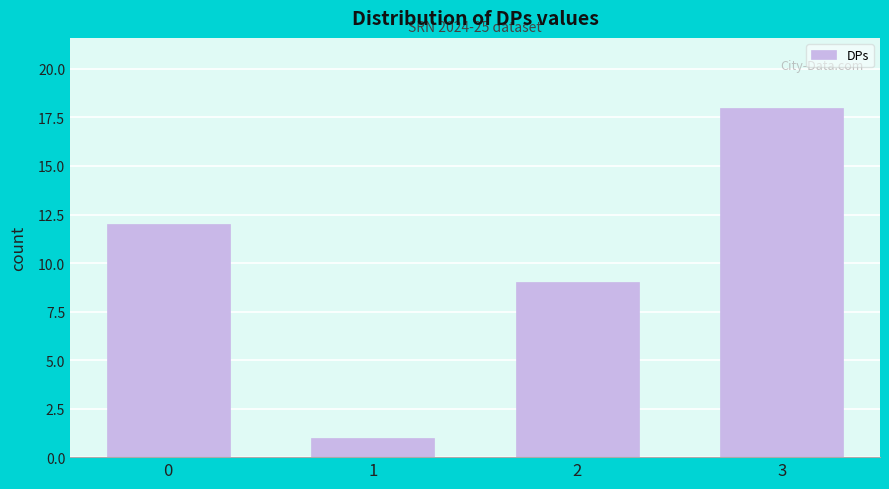

Reading left to right, extract all data points from this chart.

12	1	9	18